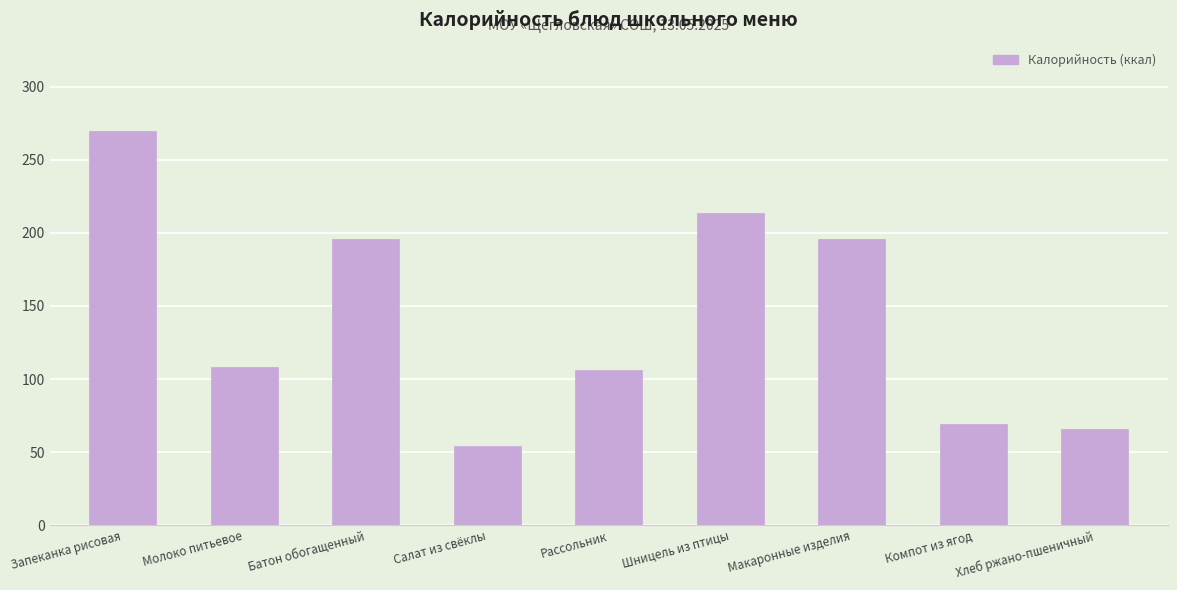

What is the label of the 2nd bar from the left?

Молоко питьевое